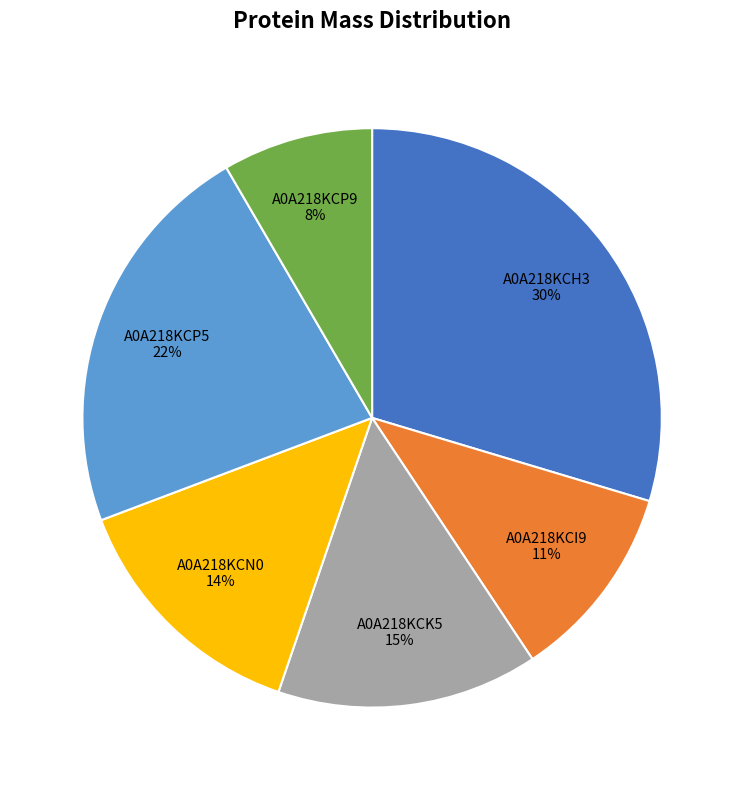

Is the sum of A0A218KCN0 14% and A0A218KCP5 22% greater than half?

No